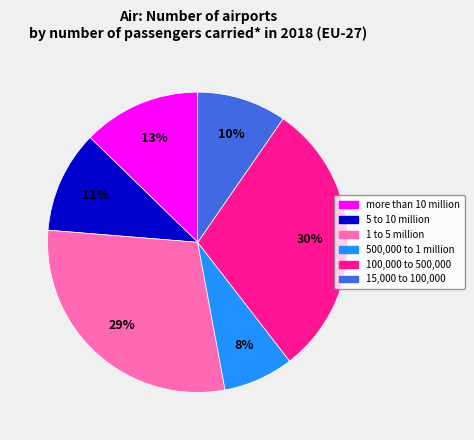

The more than 10 million slice represents 13% of the pie. True or false?

True